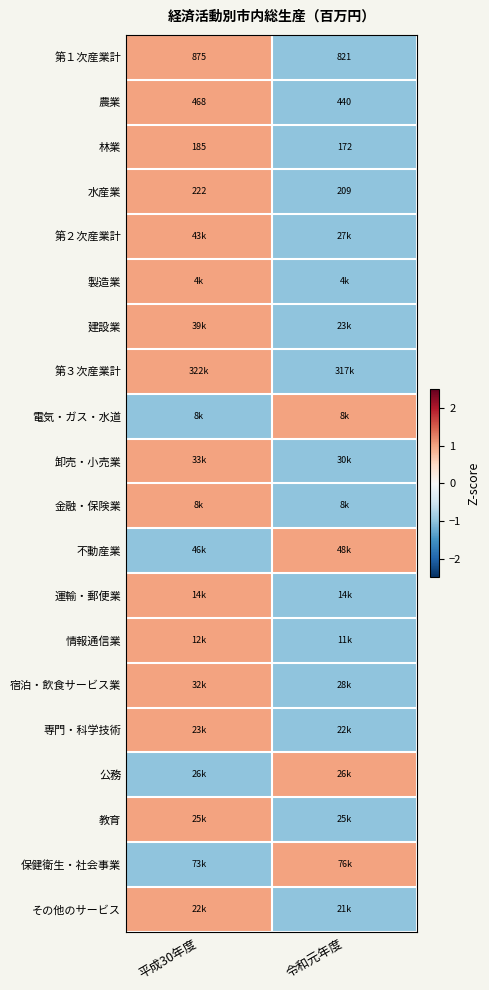

What is the total value across all series at 平成30年度?

12